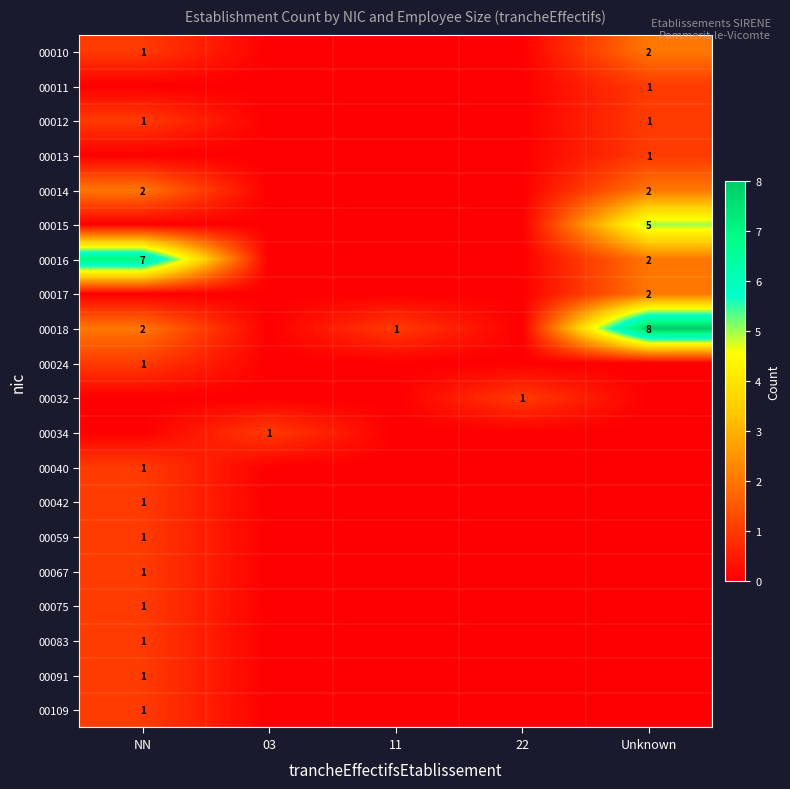

Is it true that 00014 equals 2 at NN?

True